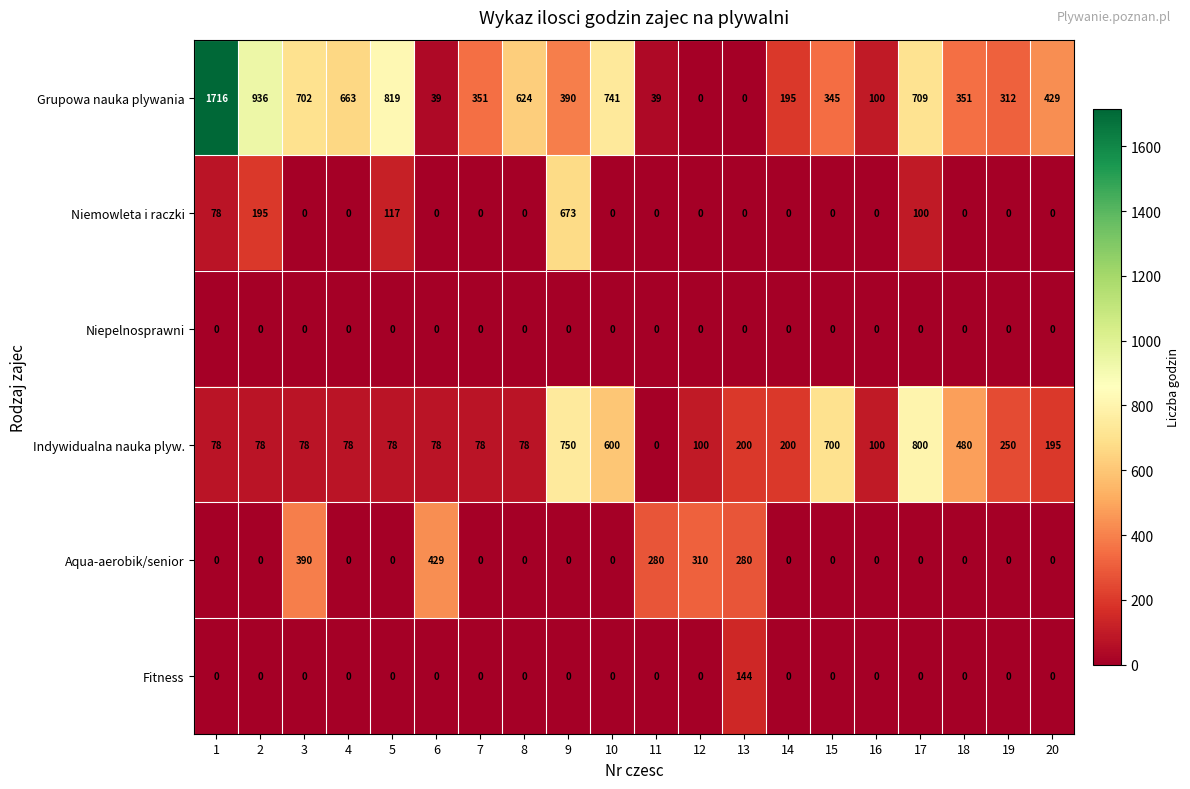

What is the difference between the Grupowa nauka plywania values at 15 and 4?

318